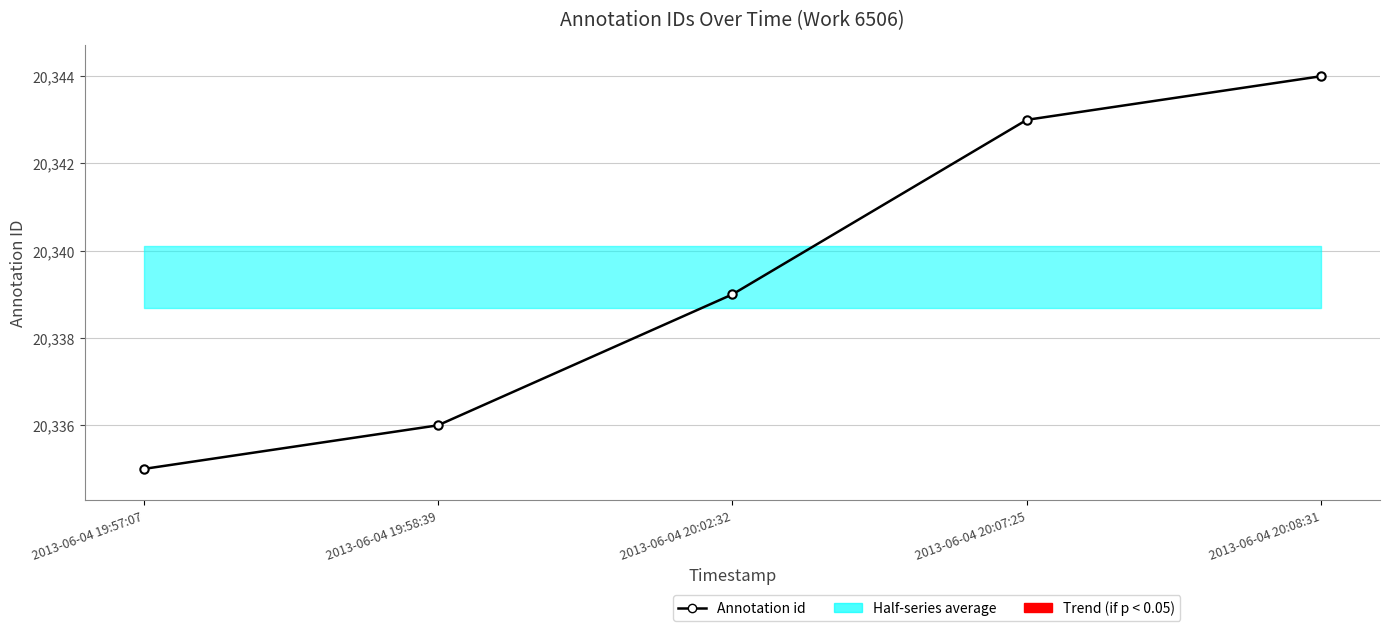

What is the minimum value shown in the chart?

20335